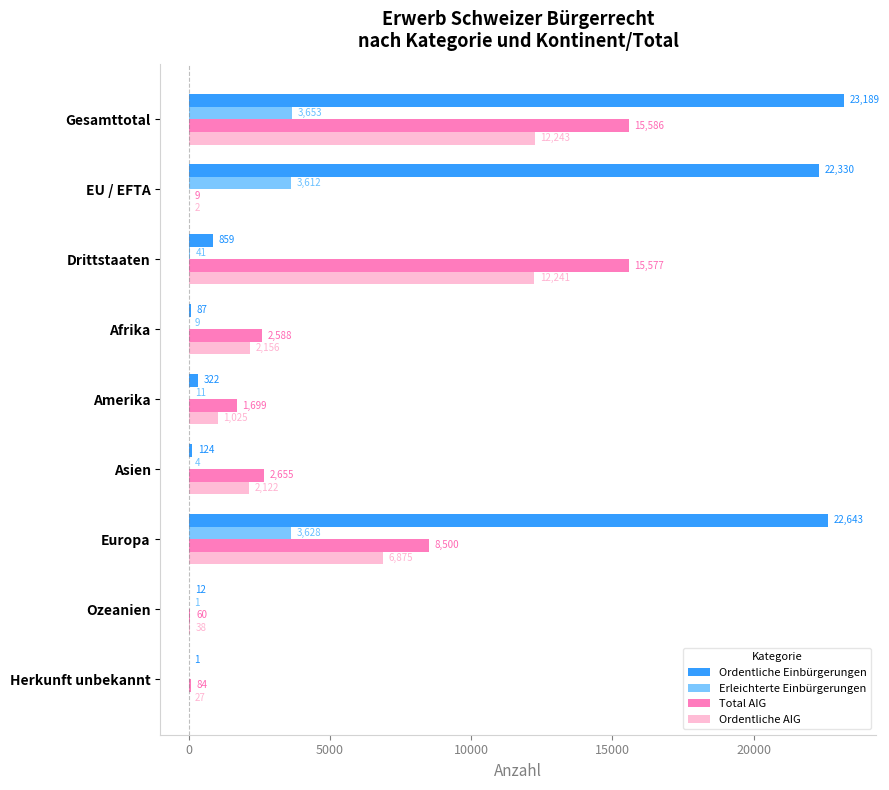

Is the value of Total AIG at Asien greater than the value of Erleichterte Einbürgerungen at Afrika?

Yes